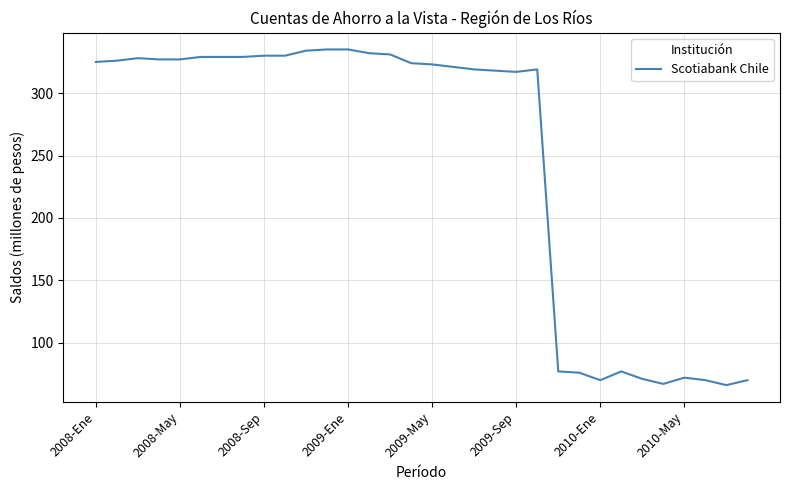

How many lines are shown in the chart?

1